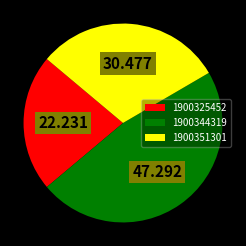

Does 1900325452 represent more than half of the total?

No